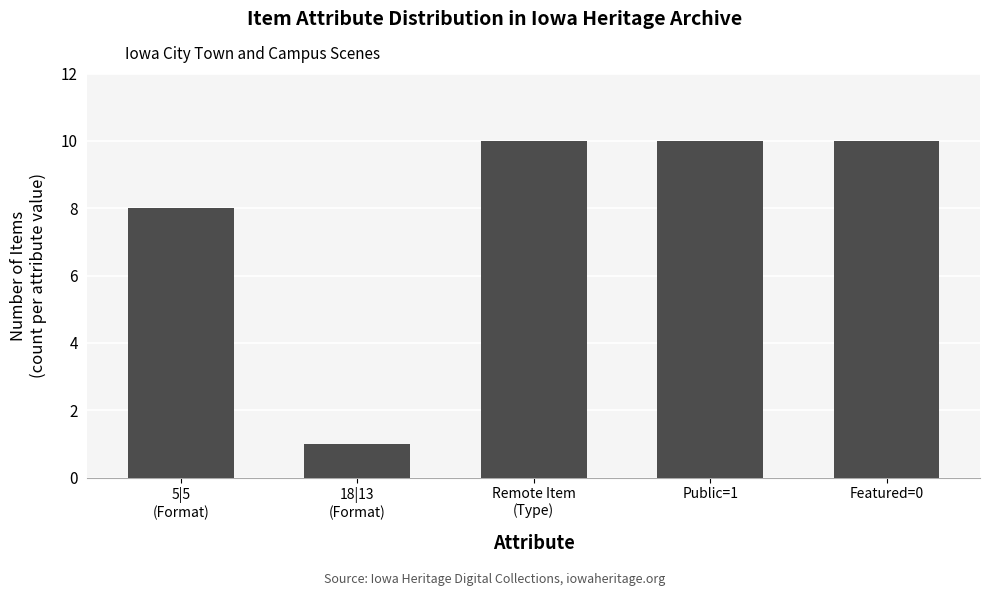

What position from the left is Public=1?

4